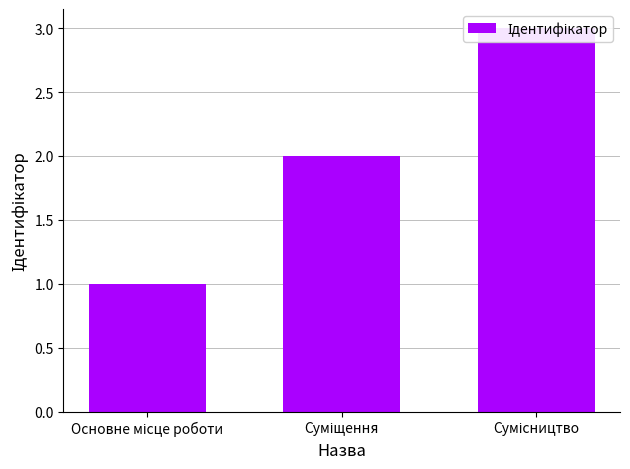

What is the sum of all values?

6